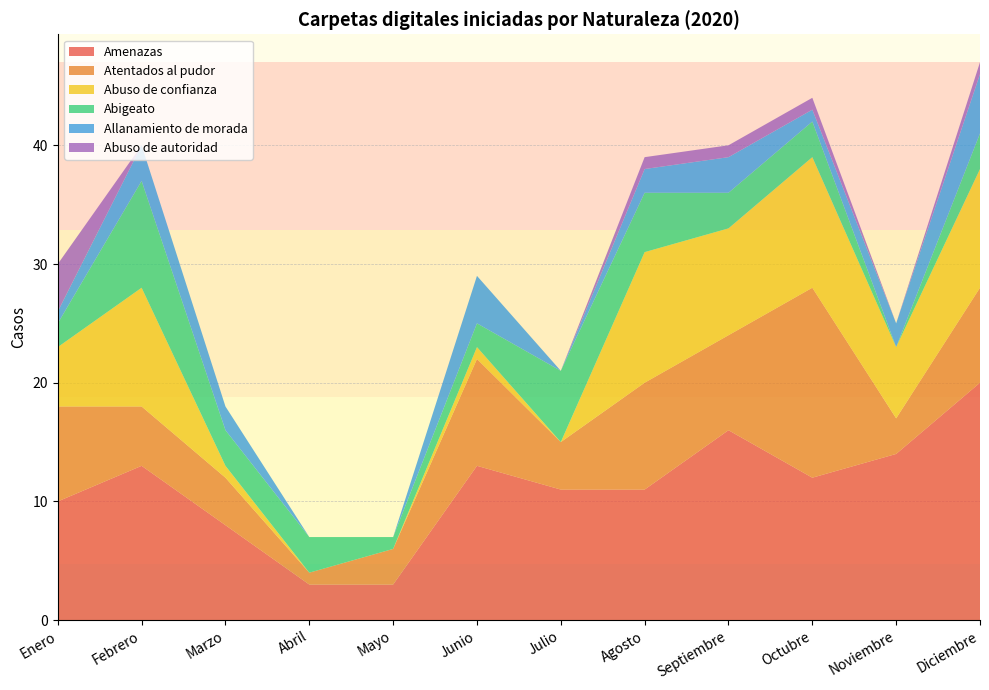

Reading left to right, what are all the values shown in this chart?

Amenazas: Enero=10	Febrero=13	Marzo=8	Abril=3	Mayo=3	Junio=13	Julio=11	Agosto=11	Septiembre=16	Octubre=12	Noviembre=14	Diciembre=20
Atentados al pudor: Enero=8	Febrero=5	Marzo=4	Abril=1	Mayo=3	Junio=9	Julio=4	Agosto=9	Septiembre=8	Octubre=16	Noviembre=3	Diciembre=8
Abuso de confianza: Enero=5	Febrero=10	Marzo=1	Abril=0	Mayo=0	Junio=1	Julio=0	Agosto=11	Septiembre=9	Octubre=11	Noviembre=6	Diciembre=10
Abigeato: Enero=2	Febrero=9	Marzo=3	Abril=3	Mayo=1	Junio=2	Julio=6	Agosto=5	Septiembre=3	Octubre=3	Noviembre=0	Diciembre=3
Allanamiento de morada: Enero=1	Febrero=3	Marzo=2	Abril=0	Mayo=0	Junio=4	Julio=0	Agosto=2	Septiembre=3	Octubre=1	Noviembre=2	Diciembre=5
Abuso de autoridad: Enero=4	Febrero=0	Marzo=0	Abril=0	Mayo=0	Junio=0	Julio=0	Agosto=1	Septiembre=1	Octubre=1	Noviembre=0	Diciembre=1